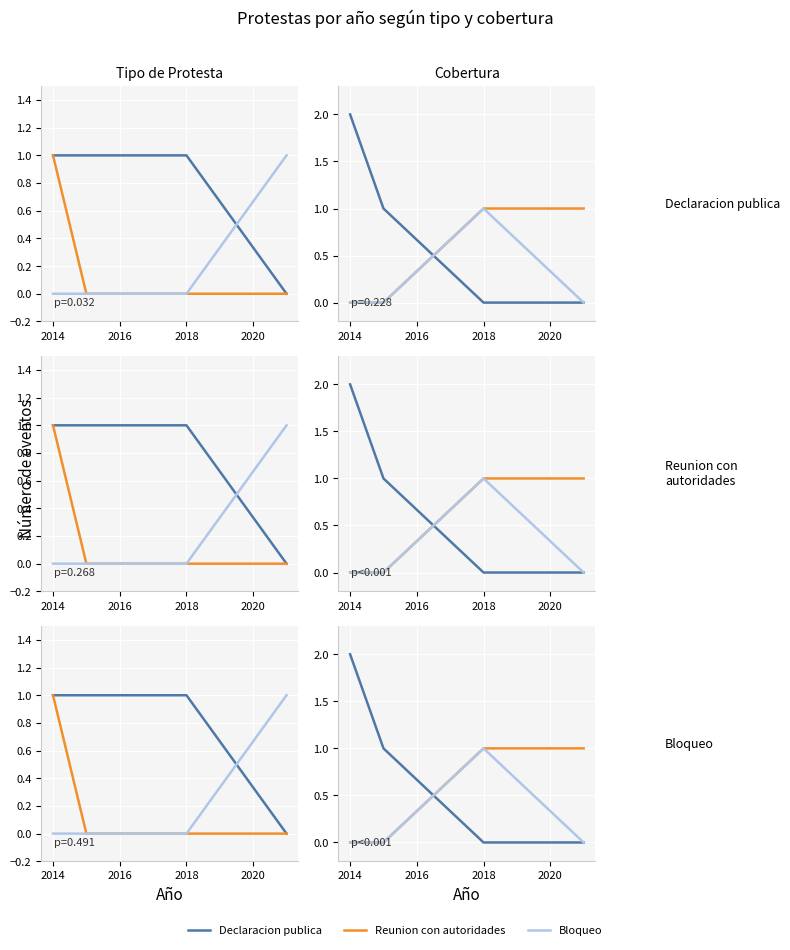

Which series has the largest total across all categories?

Declaracion publica